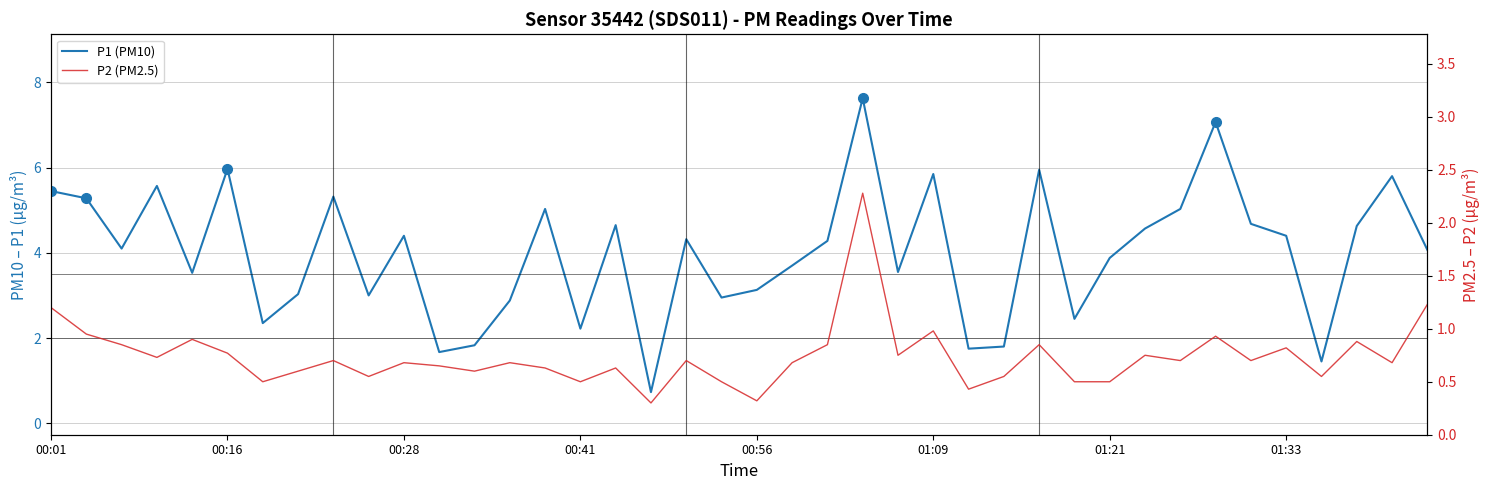

What is the difference between the maximum and minimum values in the P2 (PM2.5) series?

2.0